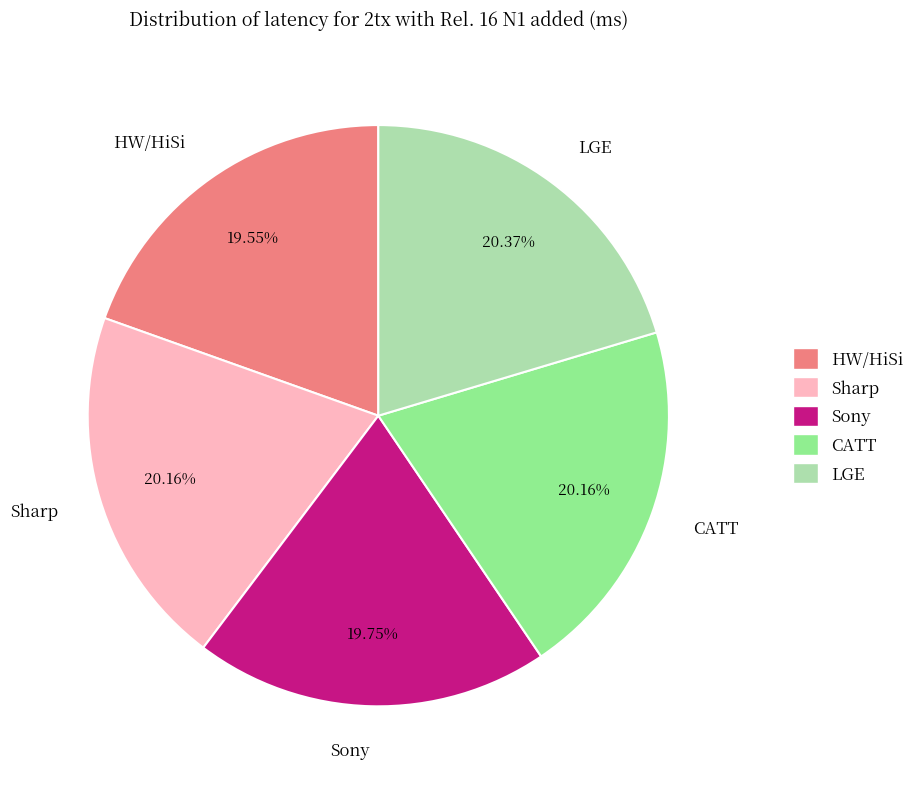

To the nearest percent, what is the combined percentage of HW/HiSi and LGE?

40%